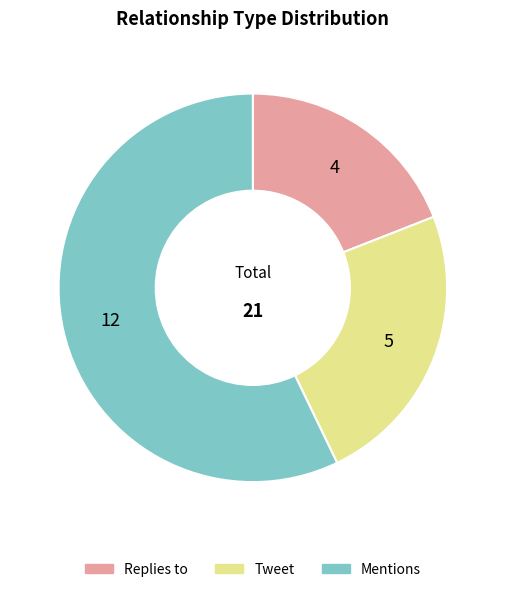

Which slice represents more than half of the pie?

Mentions